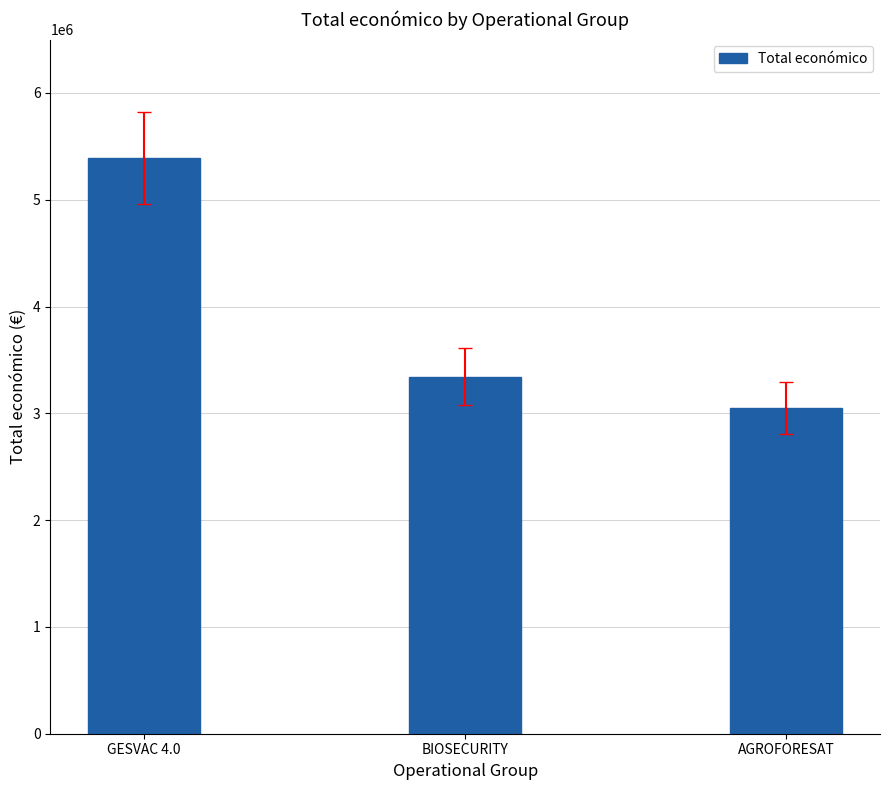

List the labels in order of value, smallest first.

AGROFORESAT, BIOSECURITY, GESVAC 4.0